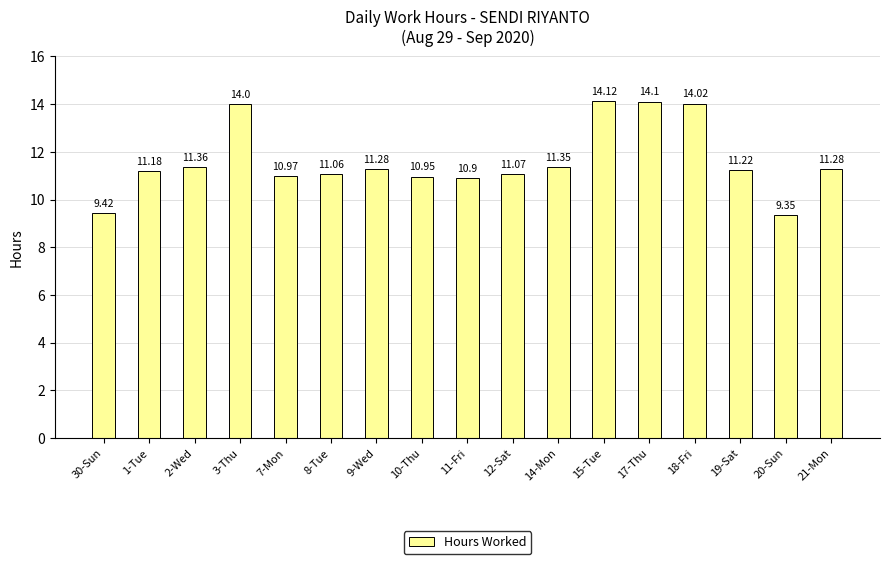

What is the ratio of the value at 30-Sun to the value at 19-Sat?

0.8